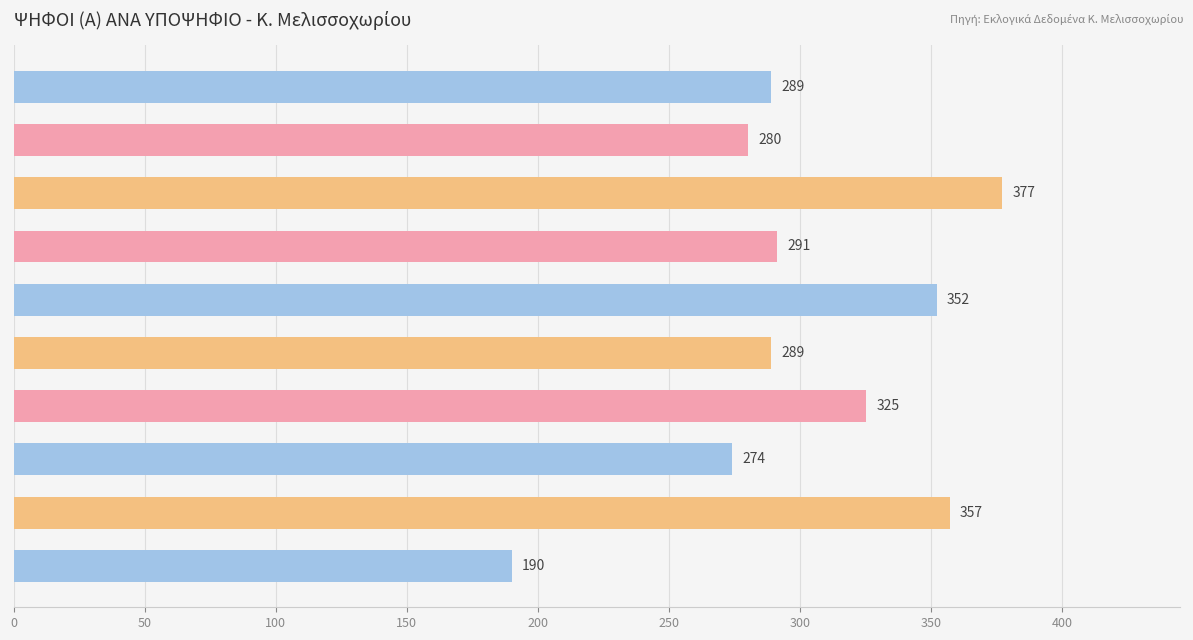

True or false: the data shows 190 at ΣΥΓΓΕΝΙΩΤΗΣ ΠΑΝΑΓΙΩΤΗΣ (1978).

True